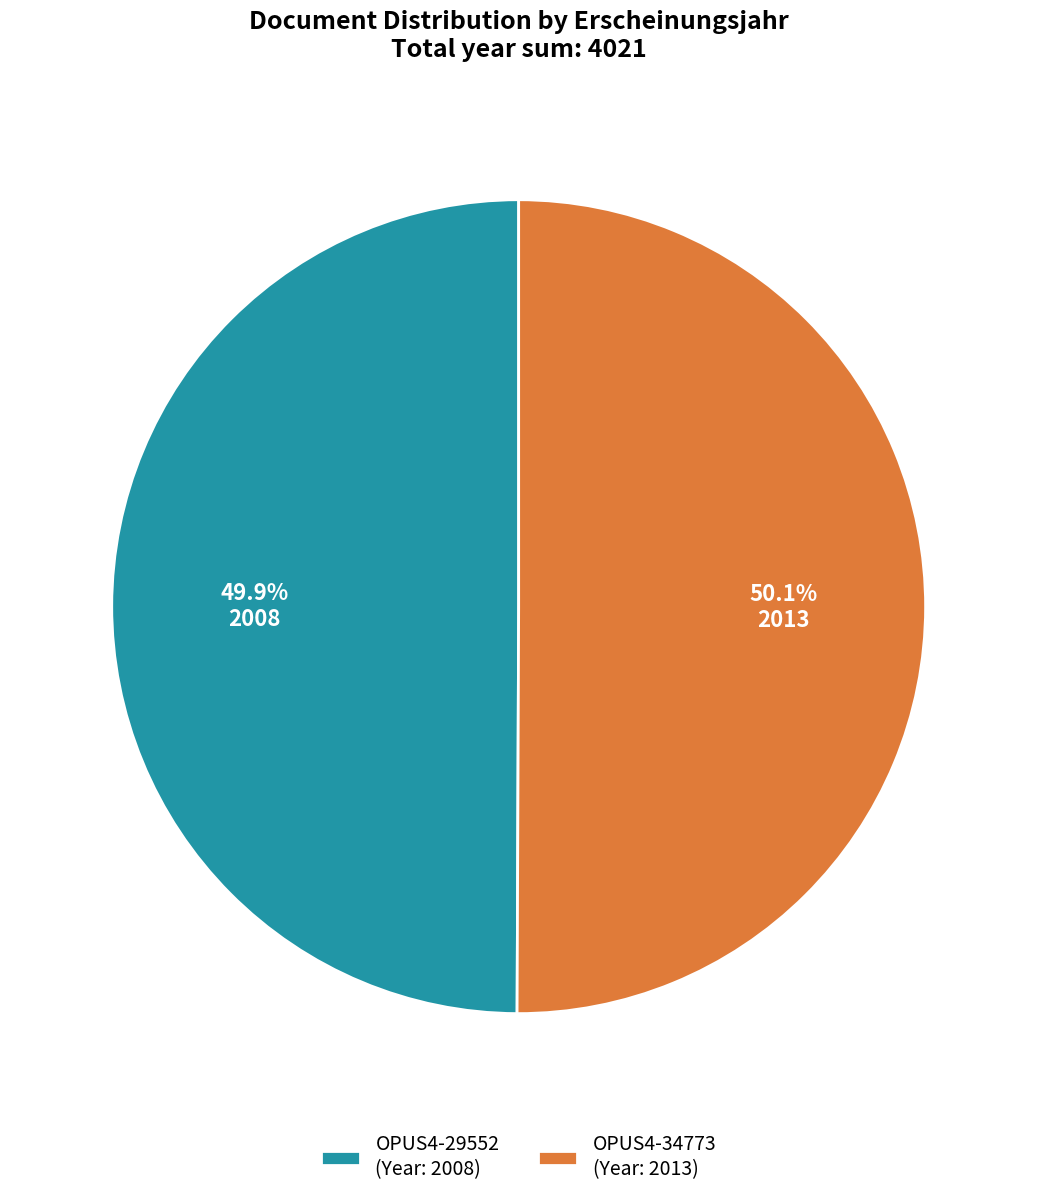

Does any single category account for the majority?

Yes